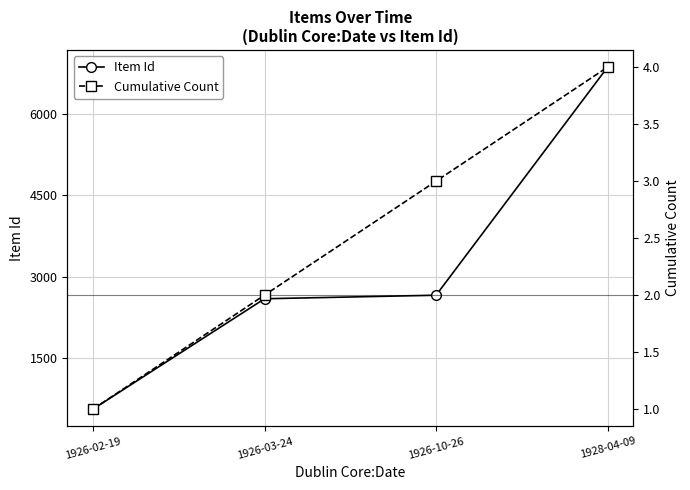

Where is Cumulative Count nearest to the value 2?

1926-03-24